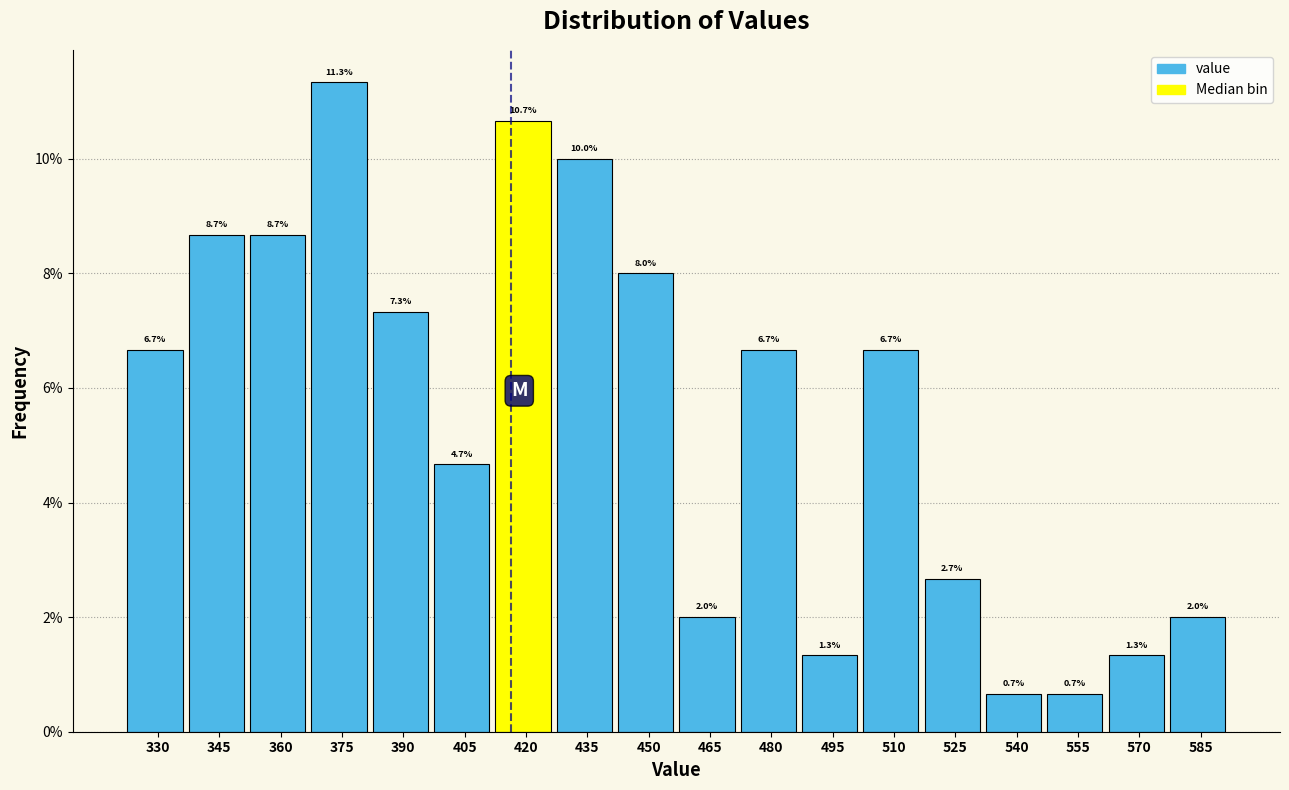

Reading left to right, extract all data points from this chart.

330=6.7	345=8.7	360=8.7	375=11.3	390=7.3	405=4.7	420=10.7	435=10.0	450=8.0	465=2.0	480=6.7	495=1.3	510=6.7	525=2.7	540=0.7	555=0.7	570=1.3	585=2.0